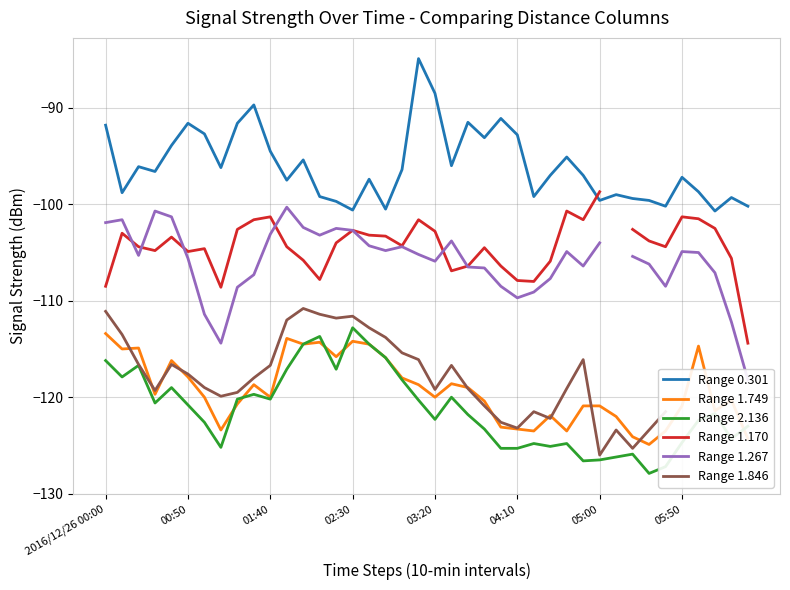

What is the smallest value displayed?

-127.9